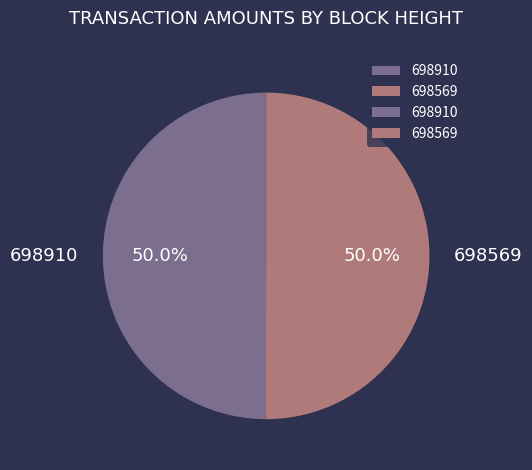

What is the ratio of the value at 698569 to the value at 698910?

1.0